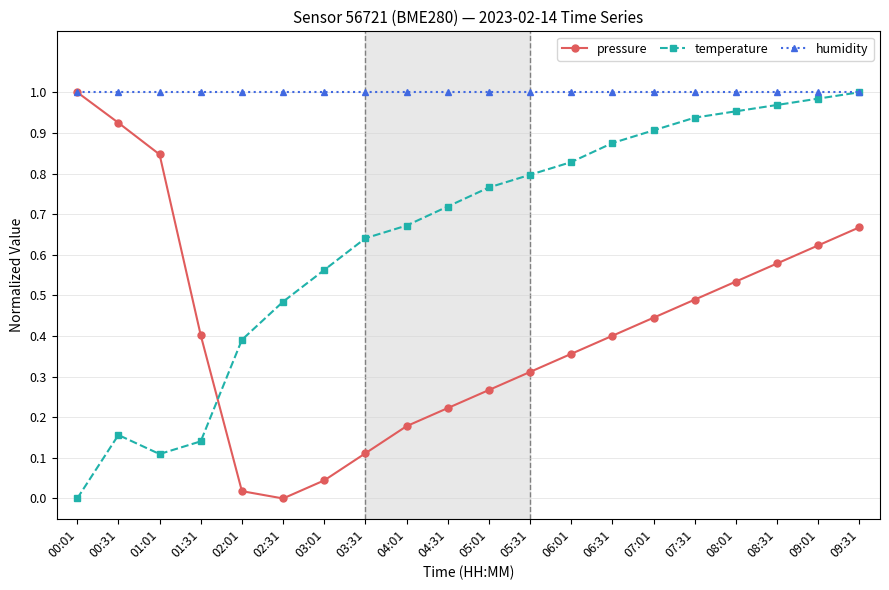

Between 03:01 and 09:31, which series saw the biggest shift?

pressure